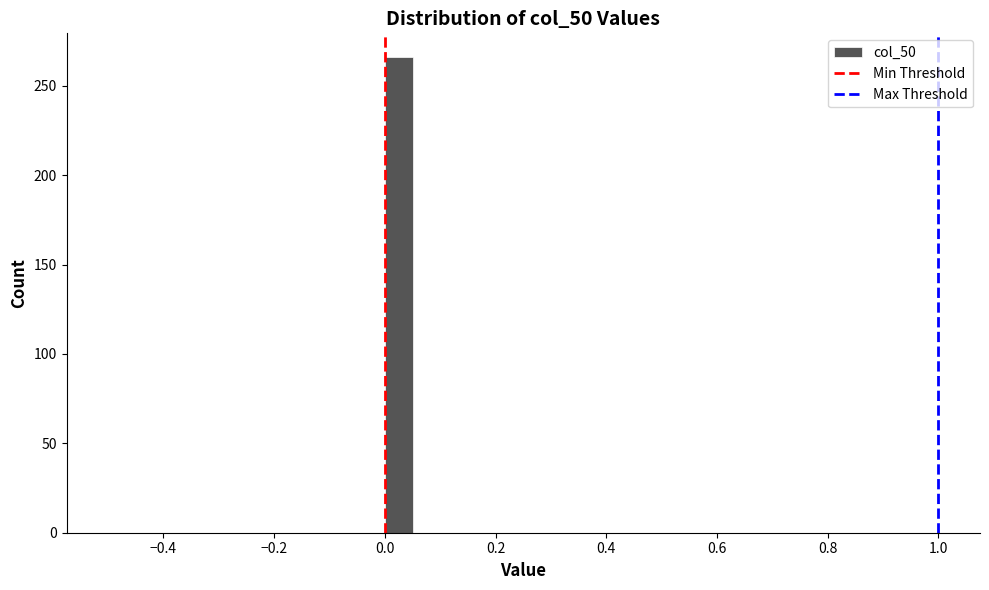

Around what value on the x-axis is the tallest bar? Give the approximate position of its centre, as read against the axis.

0.02